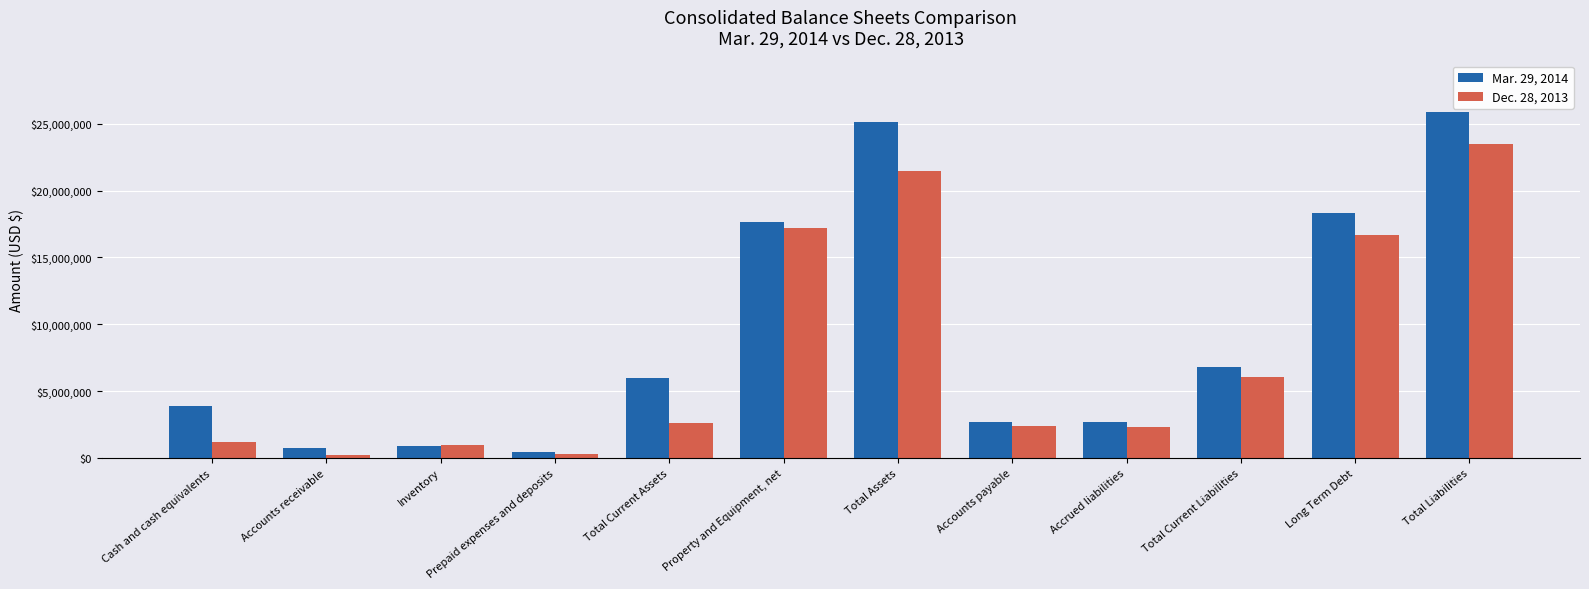

At how many categories does at least one series exceed 20000268?

2